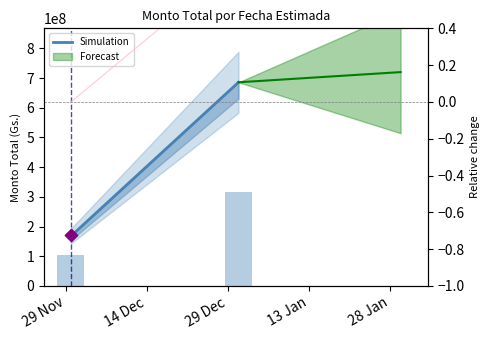

Which has a higher value, 14 Dec or 29 Nov?

14 Dec